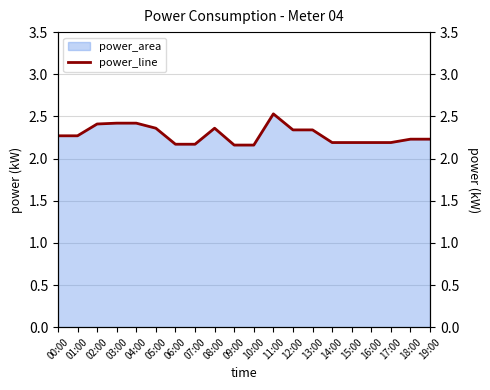

What is the average value?

2.3